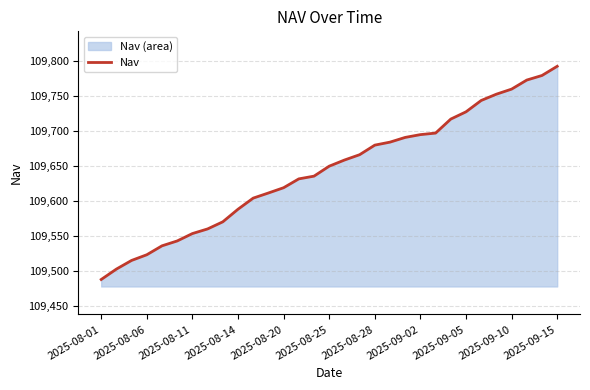

What is the sum of the values at 2025-09-10 and 2025-08-14?

219348.6